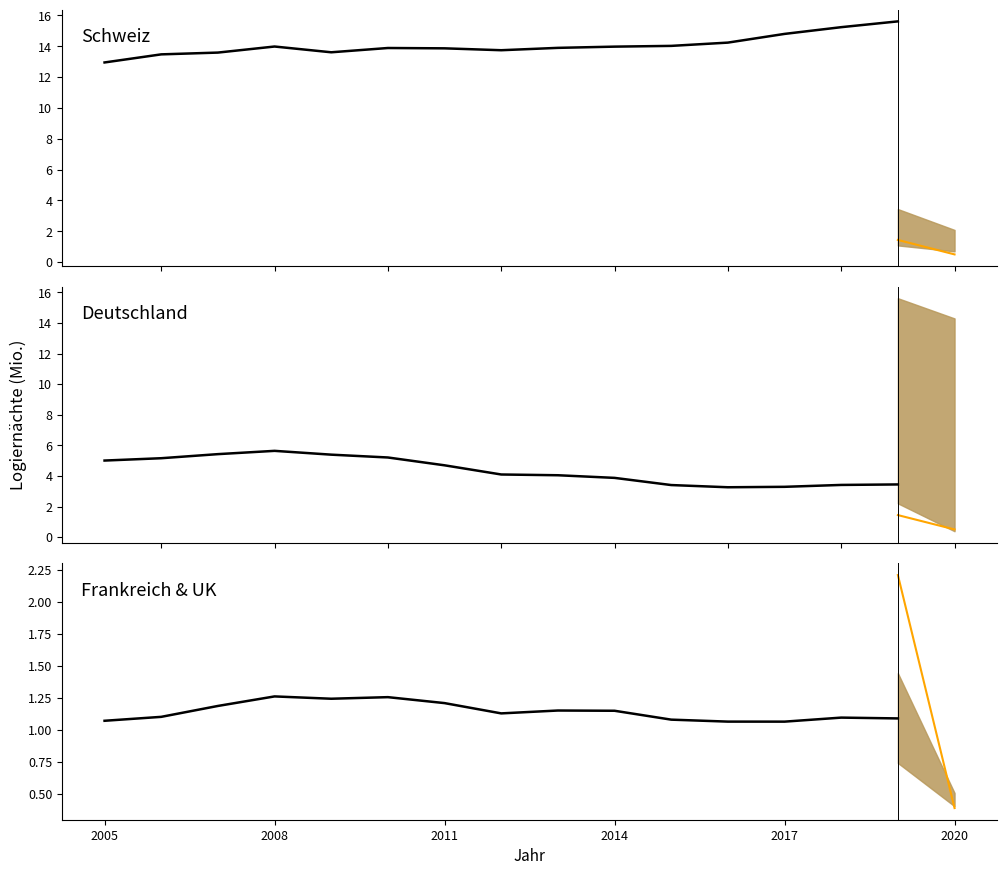

True or false: Schweiz and Deutschland intersect in this chart.

False